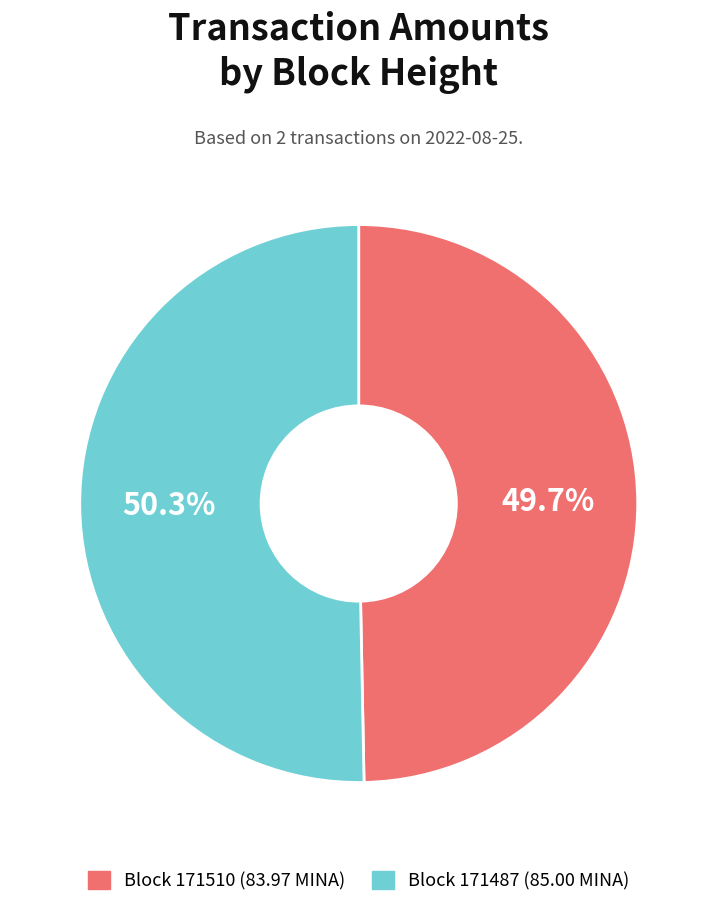

How much of the chart is everything except Block 171487 (85.00 MINA)?

49.7%